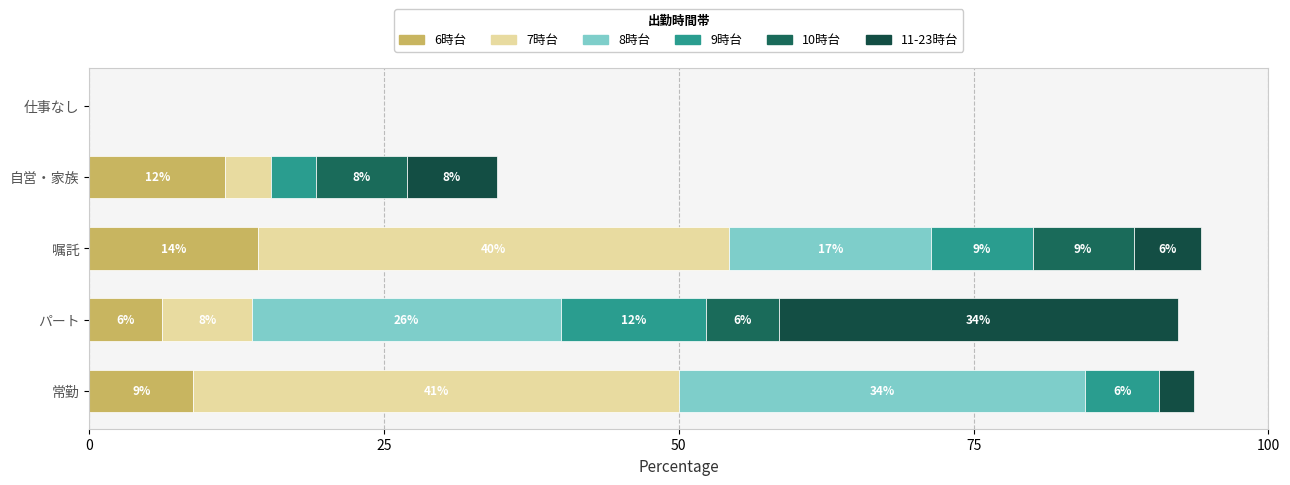

Does the chart contain any negative values?

No